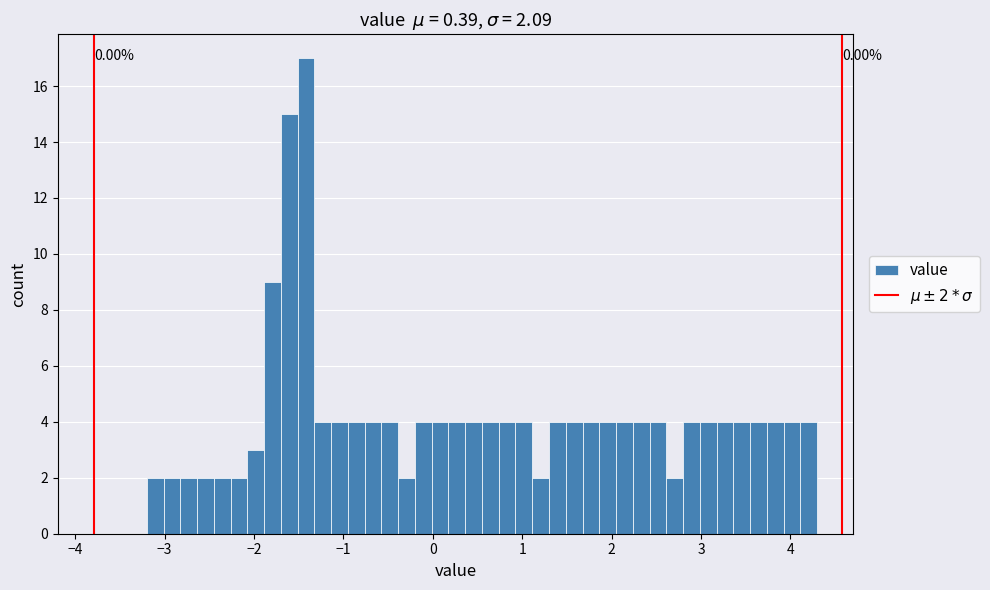

Read against the x-axis, roughly where is the centre of the tallest bar?

-1.4